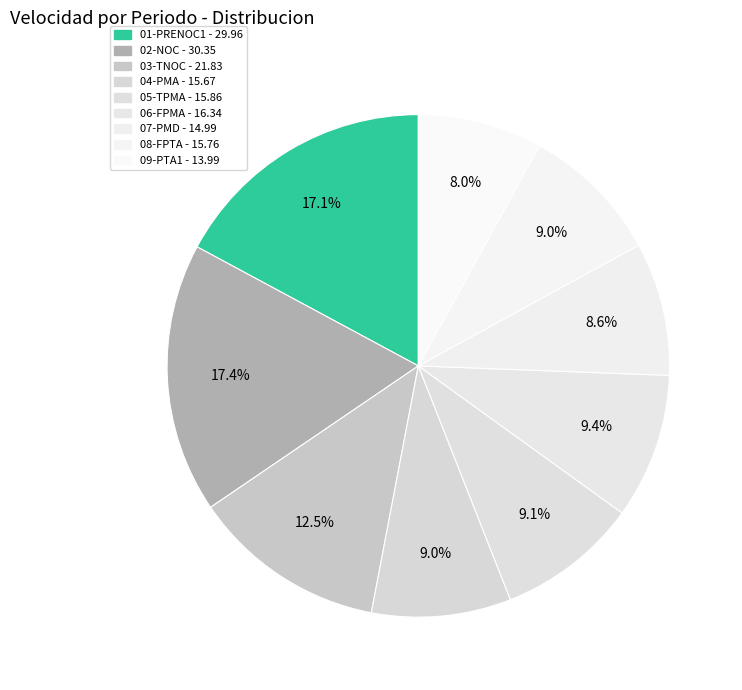

What percentage do 09-PTA1 and 06-FPMA together represent?

17.4%